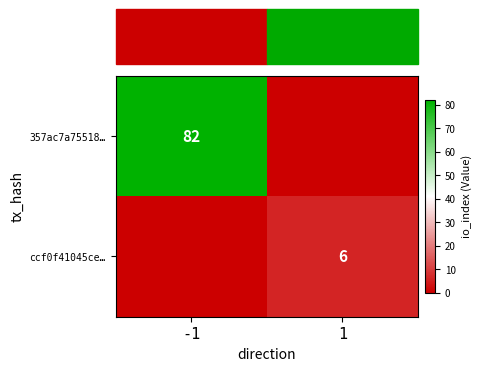

True or false: 357ac7a75518… has a value of 82 at -1.

True